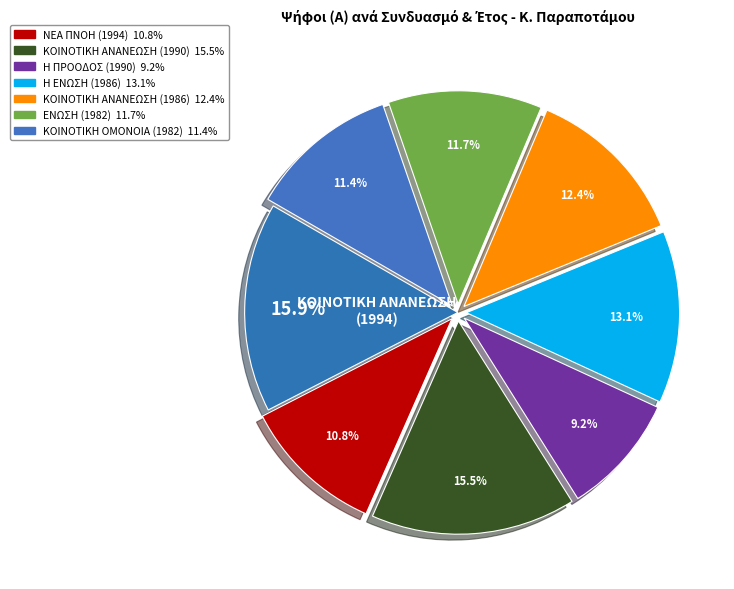

How many slices are in this pie chart?

8